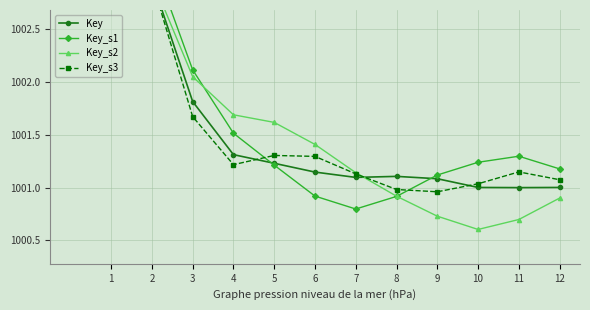

Reading right to left, what are all the values shown in this chart?

Key: 1001.0	1001.0	1001.0	1001.1	1001.1	1001.1	1001.1	1001.2	1001.3	1001.8	1003.0	1003.0
Key_s1: 1001.2	1001.3	1001.2	1001.1	1000.9	1000.8	1000.9	1001.2	1001.5	1002.1	1003.2	1003.0
Key_s2: 1000.9	1000.7	1000.6	1000.7	1000.9	1001.1	1001.4	1001.6	1001.7	1002.0	1003.0	1002.8
Key_s3: 1001.1	1001.1	1001.0	1001.0	1001.0	1001.1	1001.3	1001.3	1001.2	1001.7	1003.0	1003.1